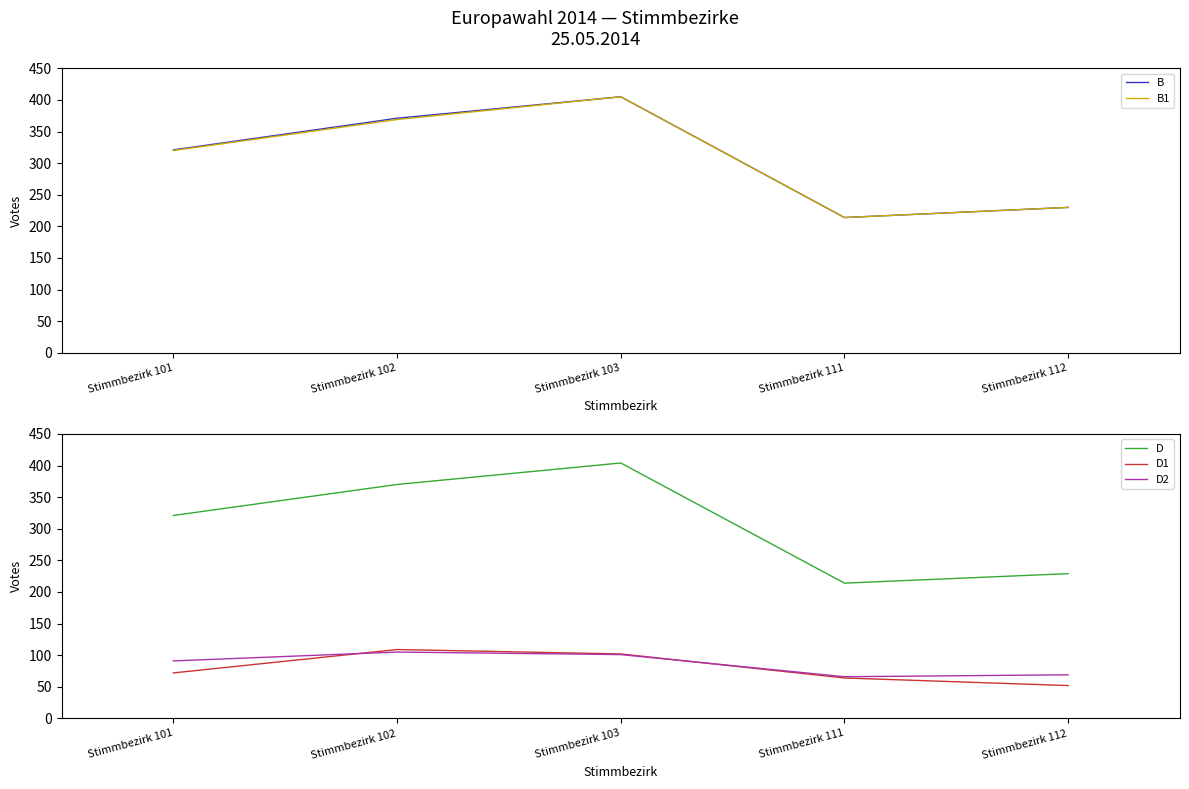

What is the average value of the D2 series?

86